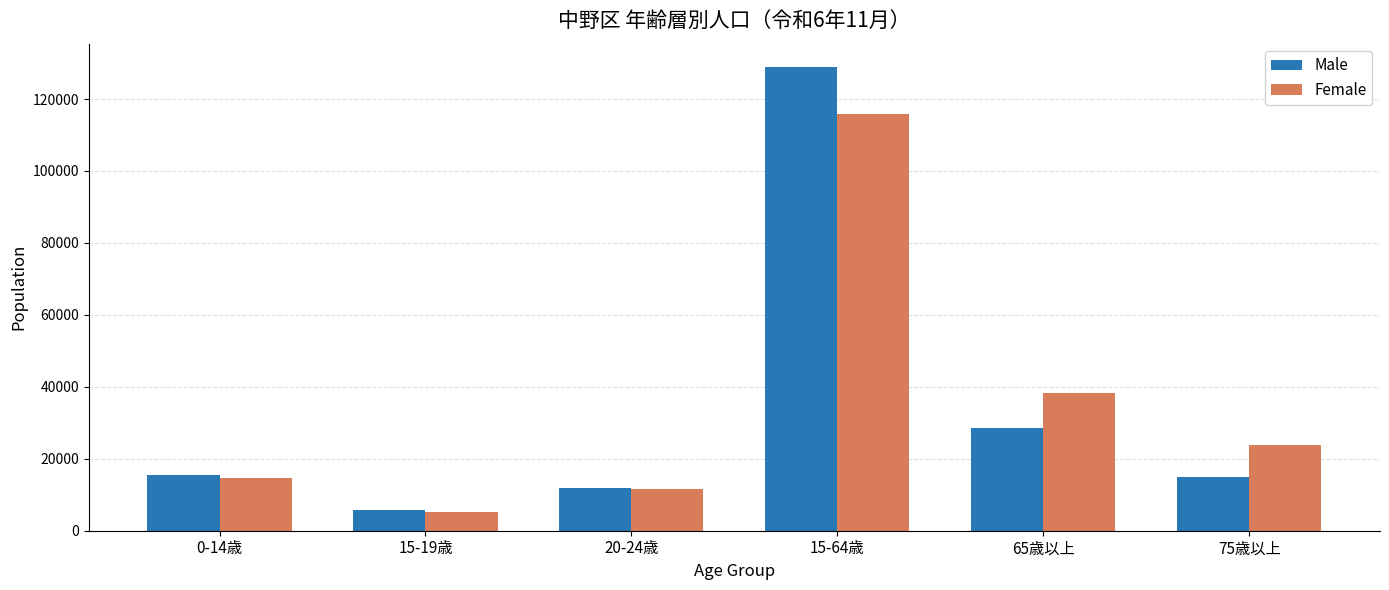

What is the approximate value of Male at 75歳以上, to the nearest 50?

14850